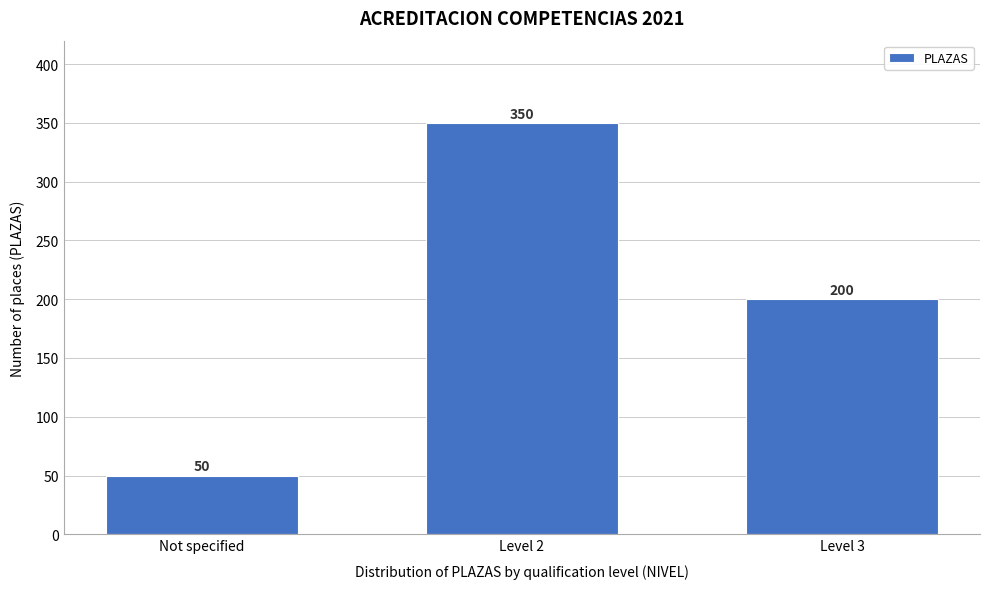

Reading left to right, list all the values displayed in this chart.

Not specified=50	Level 2=350	Level 3=200